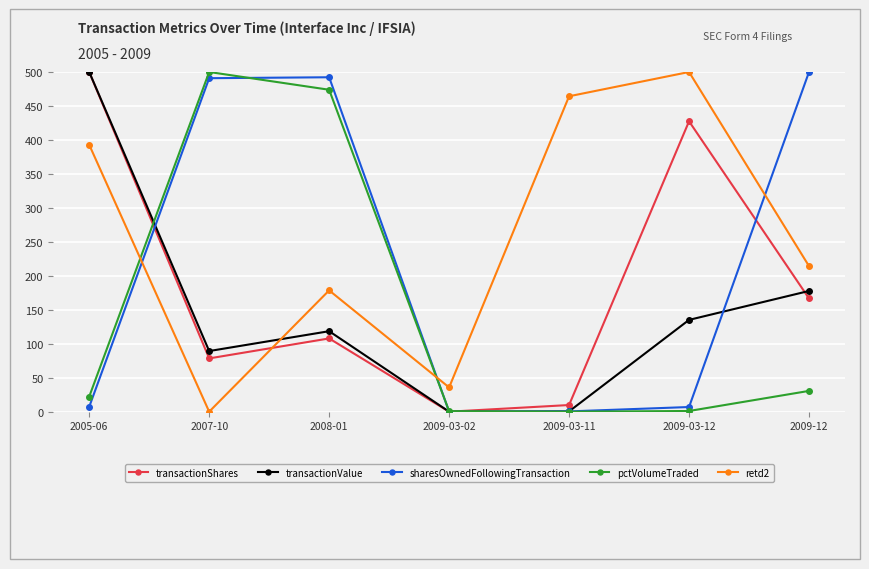

At which category does retd2 reach its first local valley?

2007-10